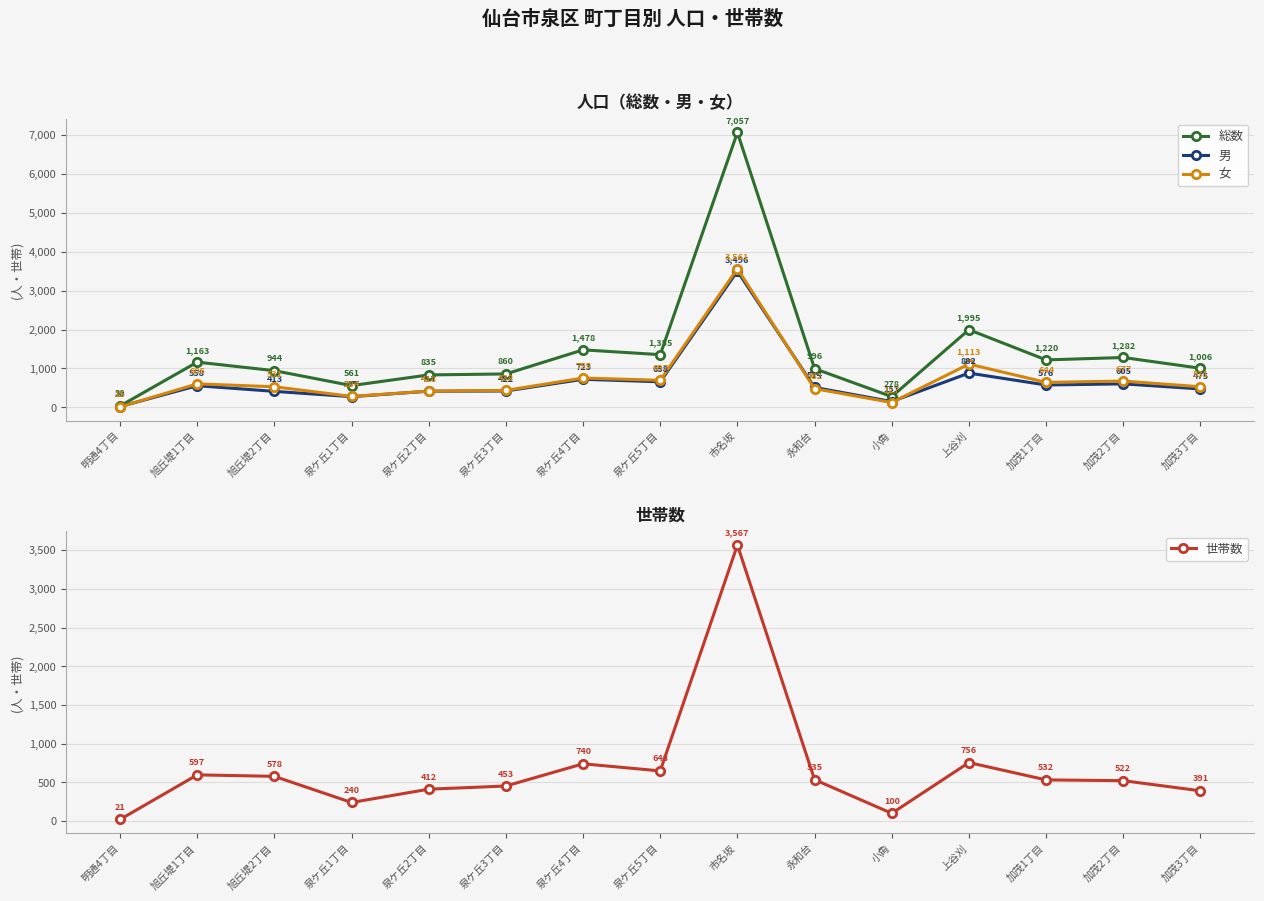

True or false: 男 has more than 1 interior local peaks.

True